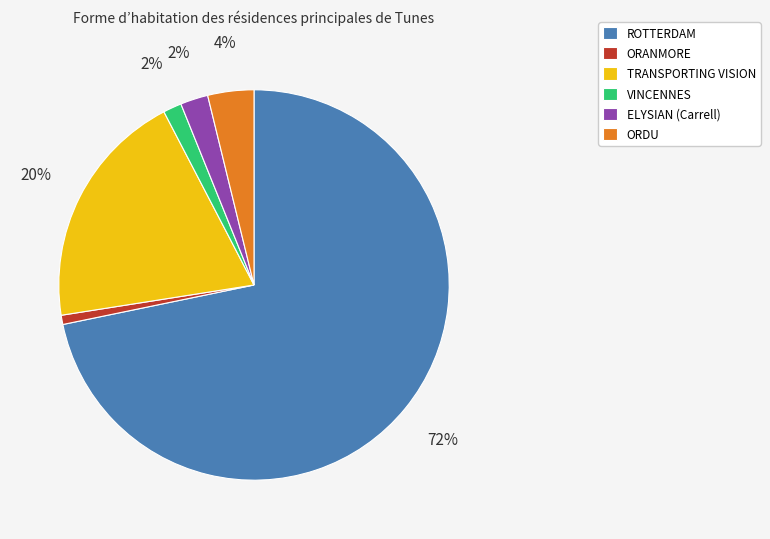

The ORDU slice represents 4% of the pie. True or false?

True